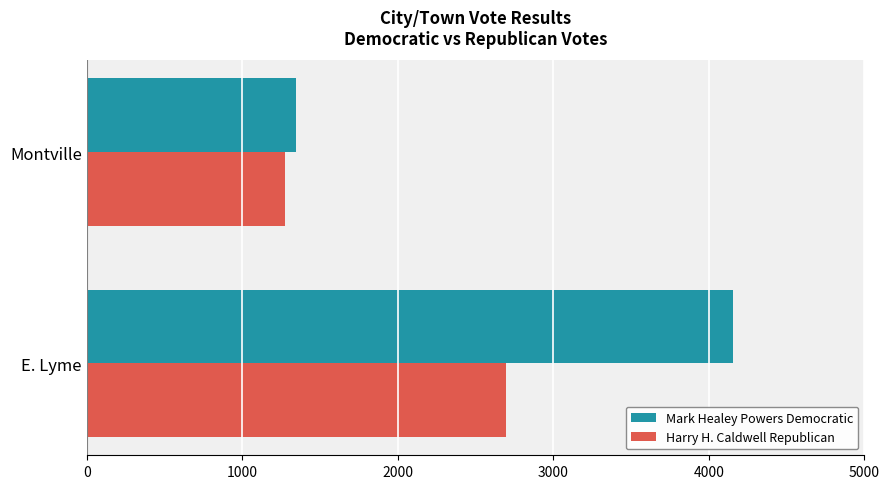

Where is Harry H. Caldwell Republican nearest to the value 1986?

Montville